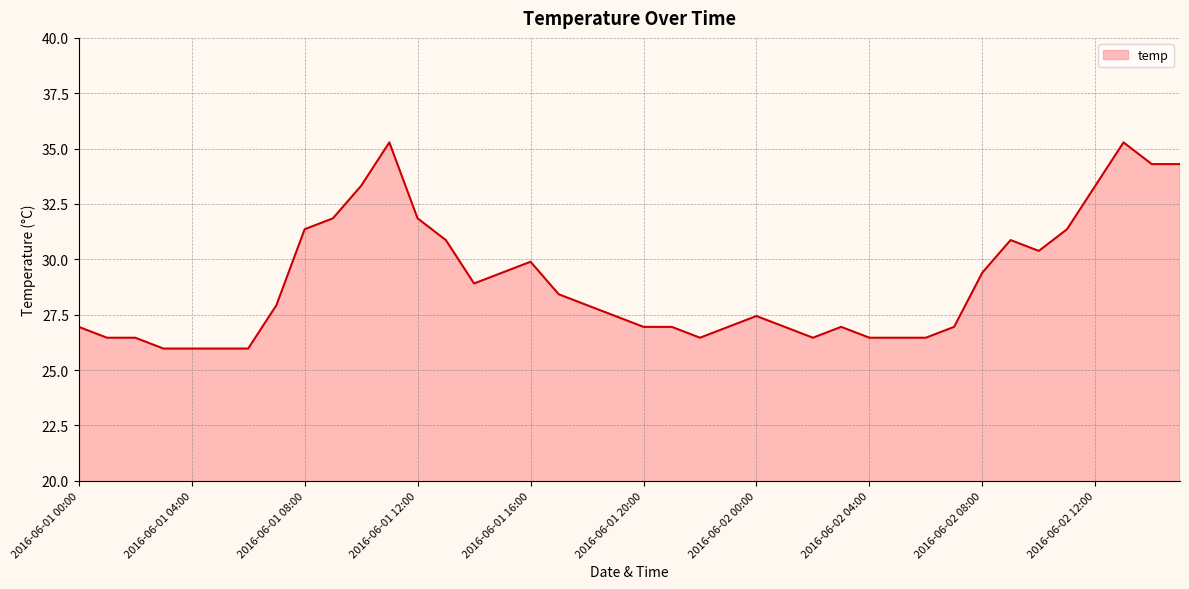

What is the smallest value displayed?

26.0